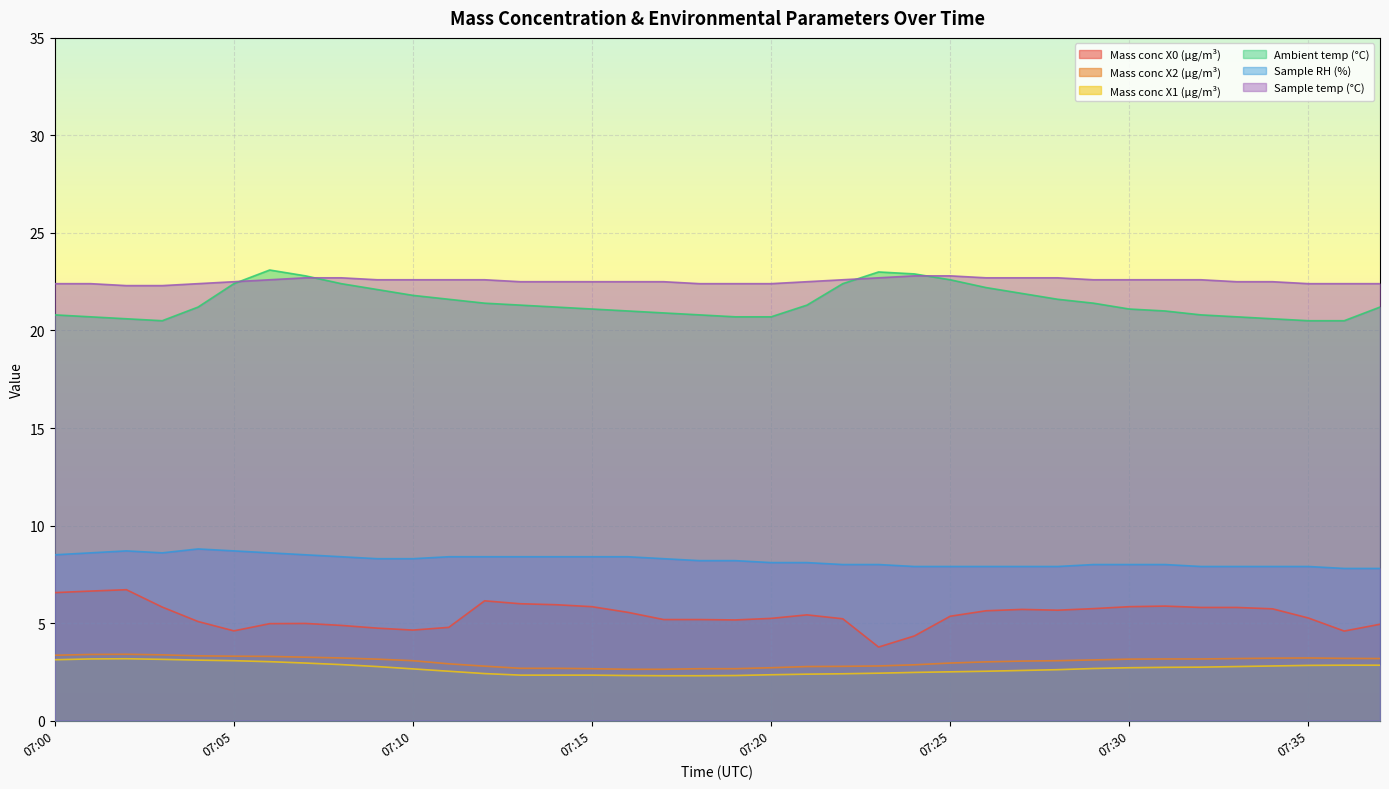

Reading left to right, extract all data points from this chart.

Mass conc X0 (μg/m³): 07:00=6.6	07:01=6.6	07:02=6.7	07:03=5.8	07:04=5.1	07:05=4.6	07:06=5.0	07:07=5.0	07:08=4.9	07:09=4.7	07:10=4.6	07:11=4.8	07:12=6.1	07:13=6.0	07:14=5.9	07:15=5.8	07:16=5.5	07:17=5.2	07:18=5.2	07:19=5.2	07:20=5.2	07:21=5.4	07:22=5.2	07:23=3.8	07:24=4.3	07:25=5.3	07:26=5.6	07:27=5.7	07:28=5.7	07:29=5.7	07:30=5.8	07:31=5.9	07:32=5.8	07:33=5.8	07:34=5.7	07:35=5.3	07:36=4.6	07:37=4.9
Mass conc X2 (μg/m³): 07:00=3.4	07:01=3.4	07:02=3.4	07:03=3.4	07:04=3.3	07:05=3.3	07:06=3.3	07:07=3.2	07:08=3.2	07:09=3.1	07:10=3.1	07:11=2.9	07:12=2.8	07:13=2.7	07:14=2.7	07:15=2.7	07:16=2.6	07:17=2.6	07:18=2.7	07:19=2.7	07:20=2.7	07:21=2.8	07:22=2.8	07:23=2.8	07:24=2.9	07:25=3.0	07:26=3.0	07:27=3.0	07:28=3.1	07:29=3.1	07:30=3.1	07:31=3.2	07:32=3.2	07:33=3.2	07:34=3.2	07:35=3.2	07:36=3.2	07:37=3.2
Mass conc X1 (μg/m³): 07:00=3.1	07:01=3.2	07:02=3.2	07:03=3.1	07:04=3.1	07:05=3.1	07:06=3.0	07:07=3.0	07:08=2.9	07:09=2.8	07:10=2.6	07:11=2.5	07:12=2.4	07:13=2.3	07:14=2.3	07:15=2.3	07:16=2.3	07:17=2.3	07:18=2.3	07:19=2.3	07:20=2.4	07:21=2.4	07:22=2.4	07:23=2.4	07:24=2.5	07:25=2.5	07:26=2.5	07:27=2.6	07:28=2.6	07:29=2.7	07:30=2.7	07:31=2.7	07:32=2.7	07:33=2.8	07:34=2.8	07:35=2.8	07:36=2.8	07:37=2.8
Ambient temp (°C): 07:00=20.8	07:01=20.7	07:02=20.6	07:03=20.5	07:04=21.2	07:05=22.4	07:06=23.1	07:07=22.8	07:08=22.4	07:09=22.1	07:10=21.8	07:11=21.6	07:12=21.4	07:13=21.3	07:14=21.2	07:15=21.1	07:16=21.0	07:17=20.9	07:18=20.8	07:19=20.7	07:20=20.7	07:21=21.3	07:22=22.4	07:23=23.0	07:24=22.9	07:25=22.6	07:26=22.2	07:27=21.9	07:28=21.6	07:29=21.4	07:30=21.1	07:31=21.0	07:32=20.8	07:33=20.7	07:34=20.6	07:35=20.5	07:36=20.5	07:37=21.2
Sample RH (%): 07:00=8.5	07:01=8.6	07:02=8.7	07:03=8.6	07:04=8.8	07:05=8.7	07:06=8.6	07:07=8.5	07:08=8.4	07:09=8.3	07:10=8.3	07:11=8.4	07:12=8.4	07:13=8.4	07:14=8.4	07:15=8.4	07:16=8.4	07:17=8.3	07:18=8.2	07:19=8.2	07:20=8.1	07:21=8.1	07:22=8.0	07:23=8.0	07:24=7.9	07:25=7.9	07:26=7.9	07:27=7.9	07:28=7.9	07:29=8.0	07:30=8.0	07:31=8.0	07:32=7.9	07:33=7.9	07:34=7.9	07:35=7.9	07:36=7.8	07:37=7.8
Sample temp (°C): 07:00=22.4	07:01=22.4	07:02=22.3	07:03=22.3	07:04=22.4	07:05=22.5	07:06=22.6	07:07=22.7	07:08=22.7	07:09=22.6	07:10=22.6	07:11=22.6	07:12=22.6	07:13=22.5	07:14=22.5	07:15=22.5	07:16=22.5	07:17=22.5	07:18=22.4	07:19=22.4	07:20=22.4	07:21=22.5	07:22=22.6	07:23=22.7	07:24=22.8	07:25=22.8	07:26=22.7	07:27=22.7	07:28=22.7	07:29=22.6	07:30=22.6	07:31=22.6	07:32=22.6	07:33=22.5	07:34=22.5	07:35=22.4	07:36=22.4	07:37=22.4